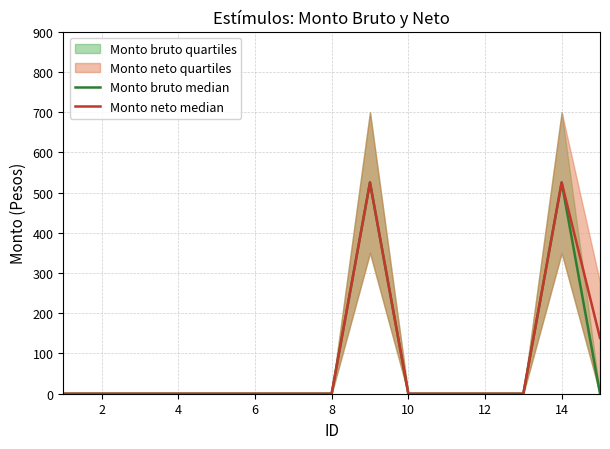

What is the label of the 4th point from the right?

12